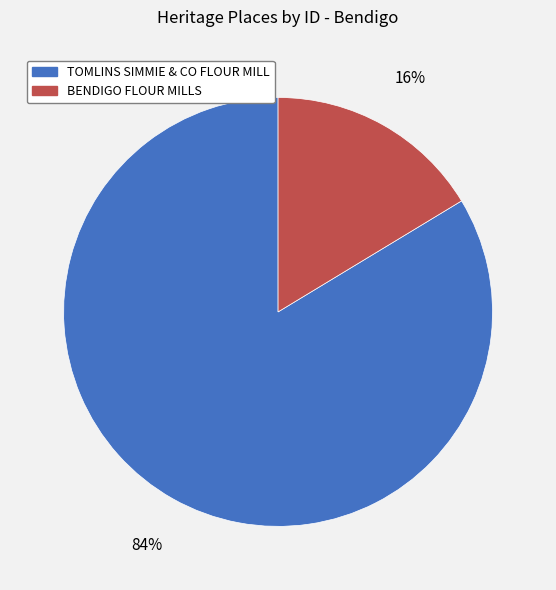

Between BENDIGO FLOUR MILLS and TOMLINS SIMMIE & CO FLOUR MILL, which is larger?

TOMLINS SIMMIE & CO FLOUR MILL